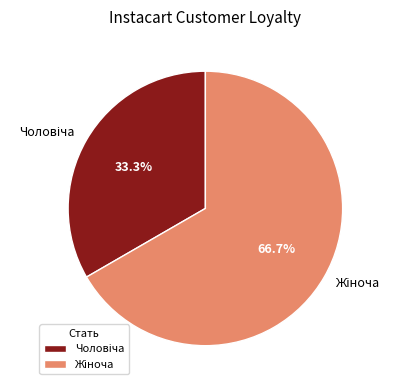

Is there a majority slice in this chart?

Yes